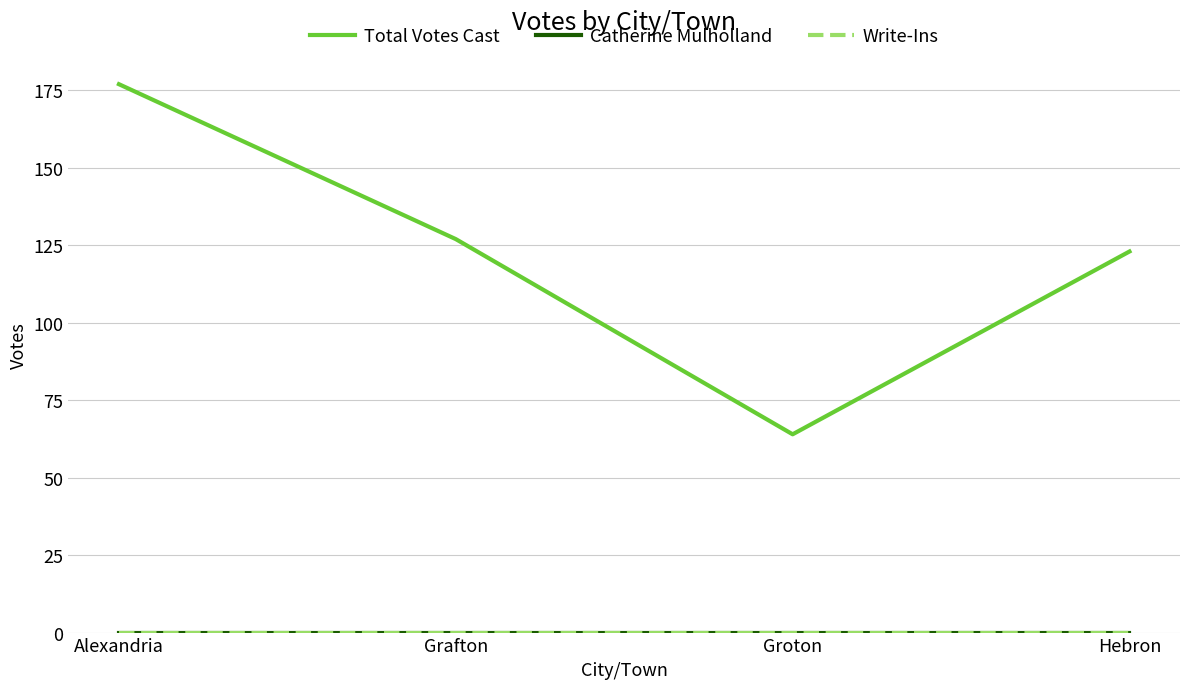

List the labels in order of Write-Ins value, smallest first.

Alexandria, Grafton, Groton, Hebron